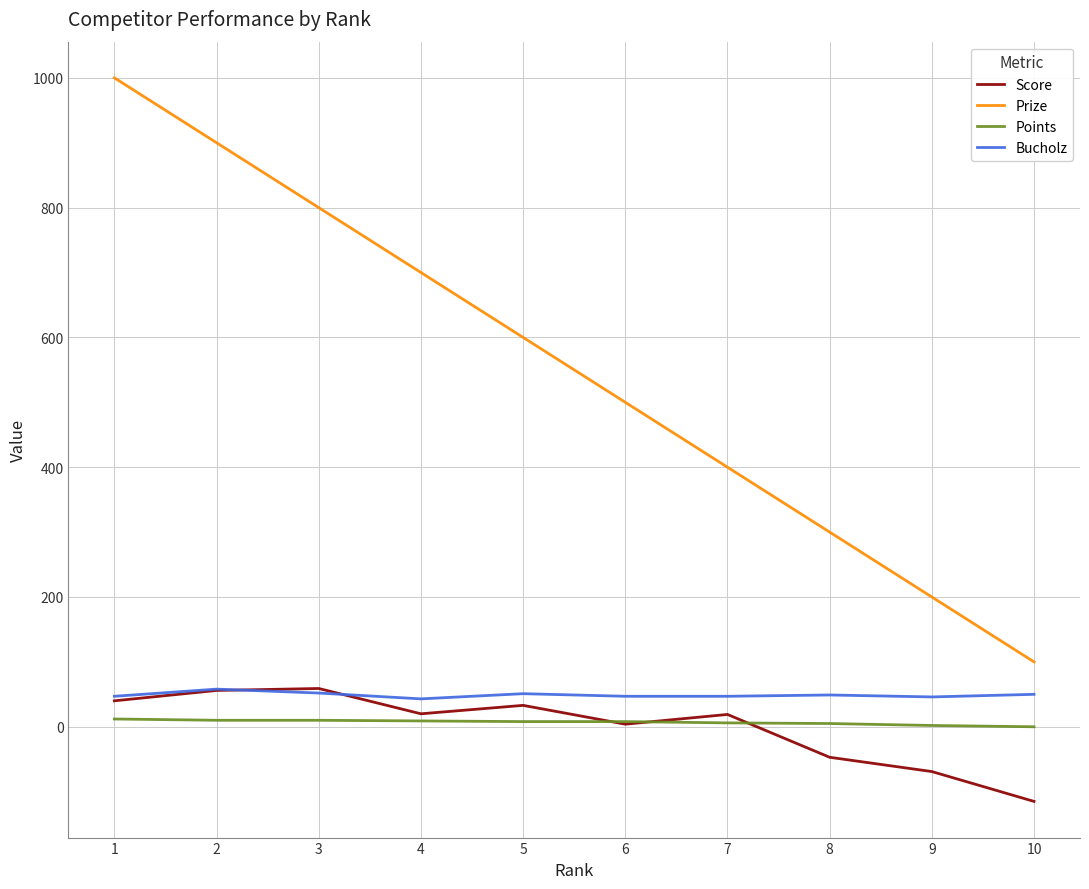

Read the Score value at 8, to the nearest 10.

-50